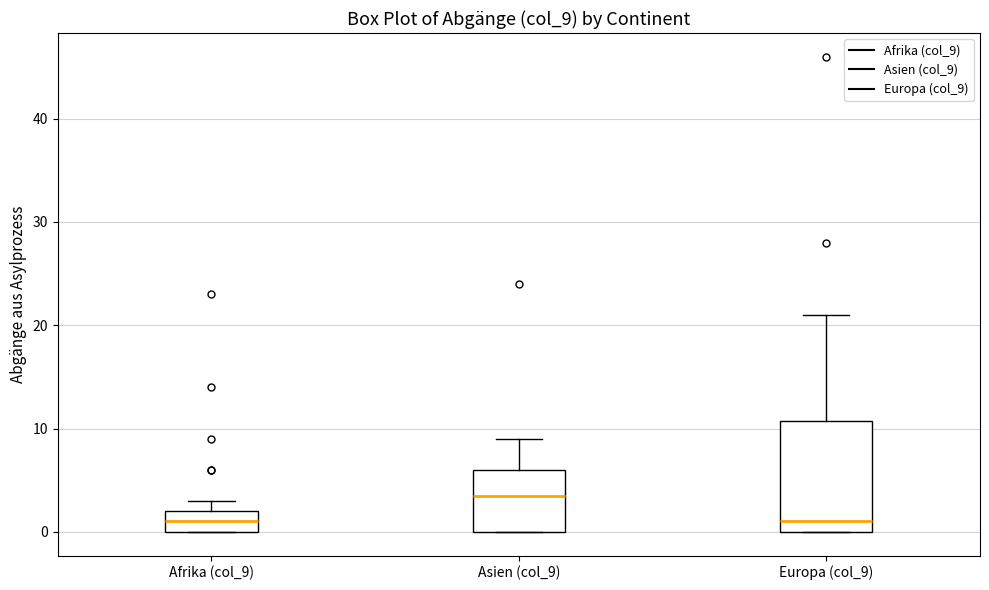

Reading left to right, transcribe this box plot: for each box, give where its median line is, the range the box spans, and where its two whiskers end, as read against the y-axis. The values are not printed on the chart, so give them approximately, as read against the axis.

Afrika (col_9): median 1, box 0 to 2, whiskers 0 to 3
Asien (col_9): median 4, box 0 to 6, whiskers 0 to 9
Europa (col_9): median 1, box 0 to 11, whiskers 0 to 21